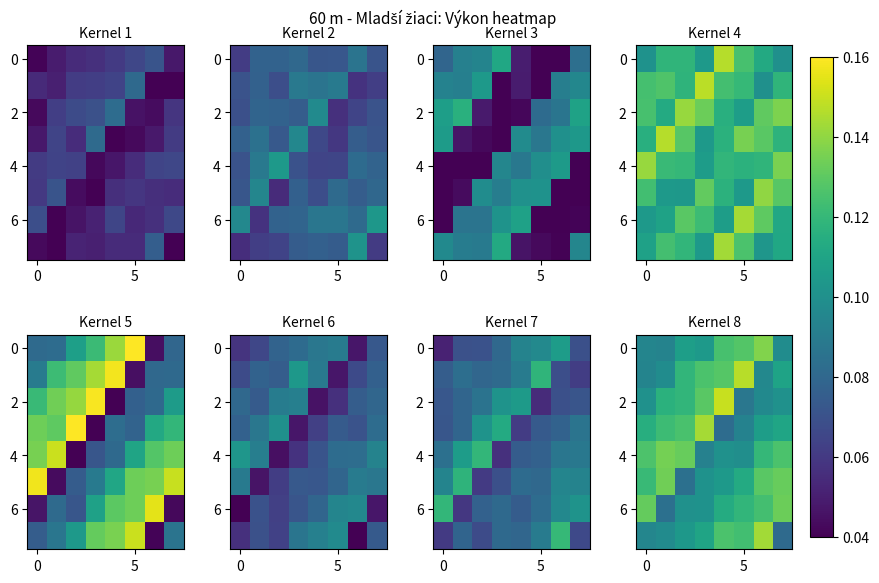

At how many categories does at least one series exceed 0?

8